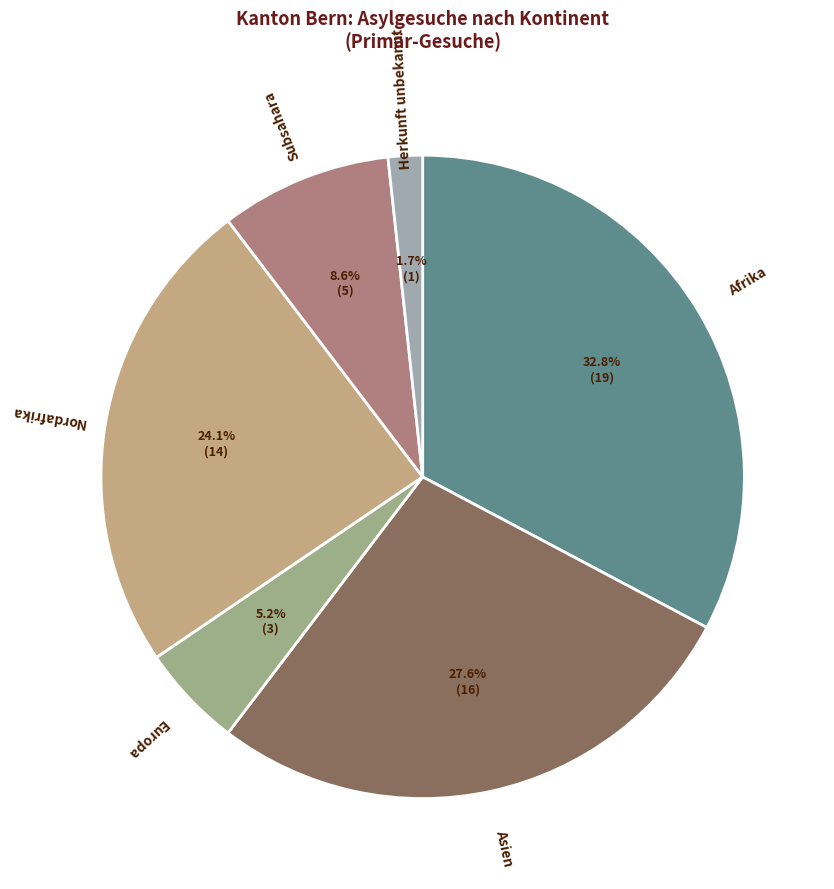

To the nearest percent, what is the average slice percentage?

17%